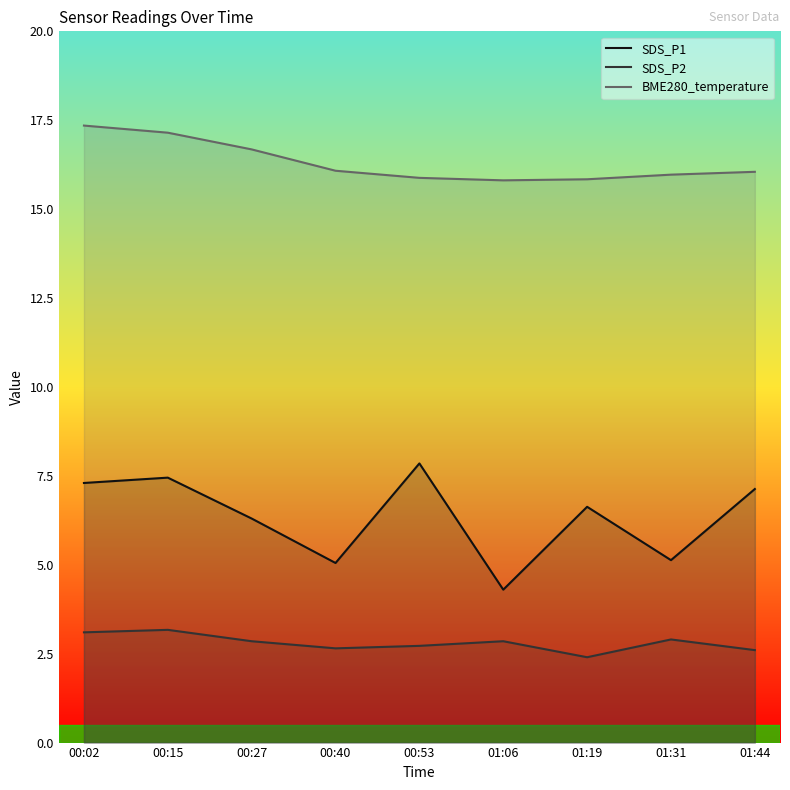

The SDS_P1 series shows 7.5 at 00:15. True or false?

True